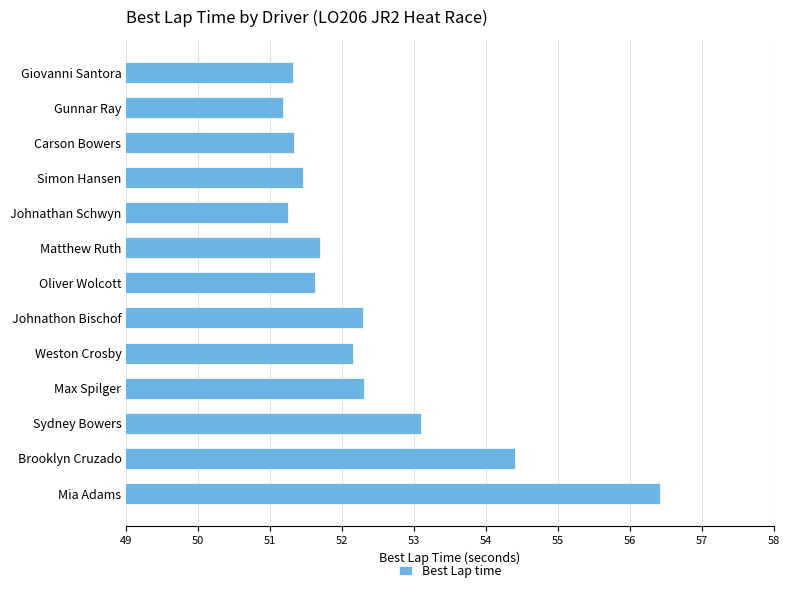

What position from the top is Johnathon Bischof?

8